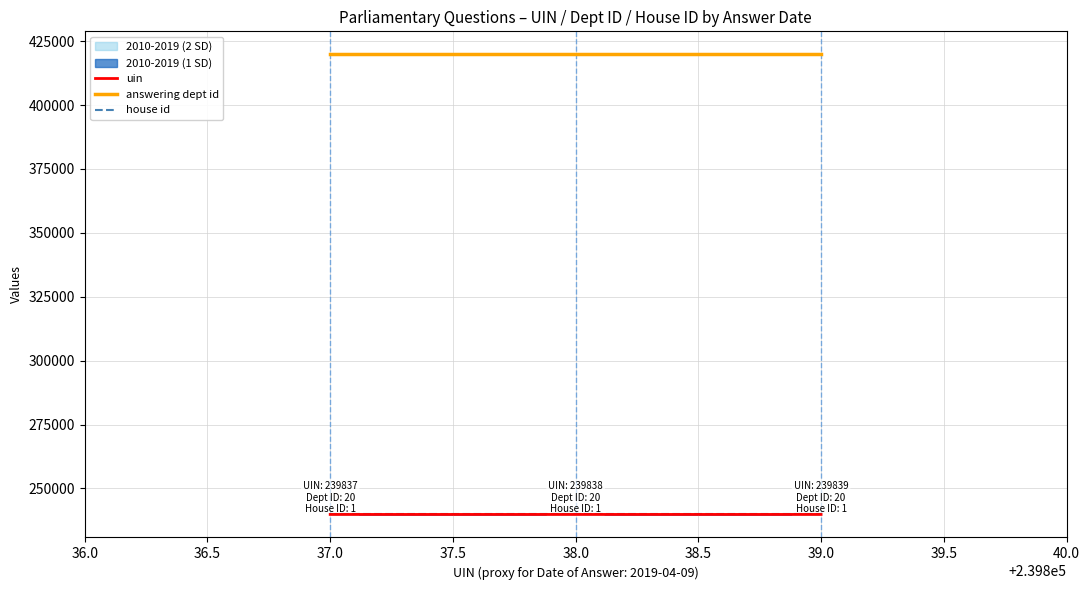

What is the value of the uin point at the 1st from the left?

239837